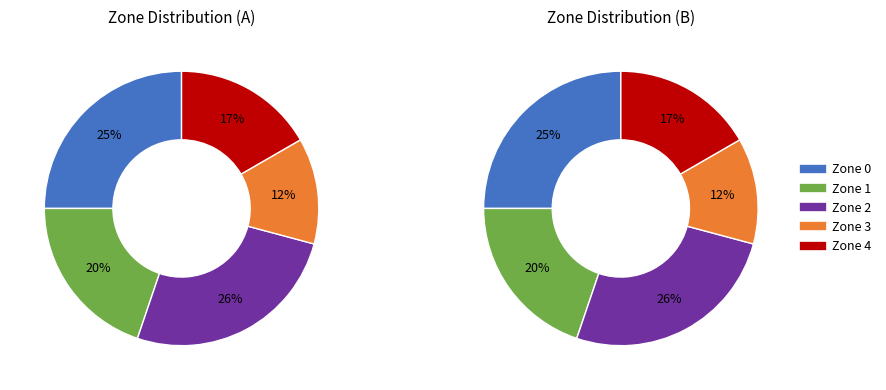

What portion of the pie excludes Zone 2?

73.1%